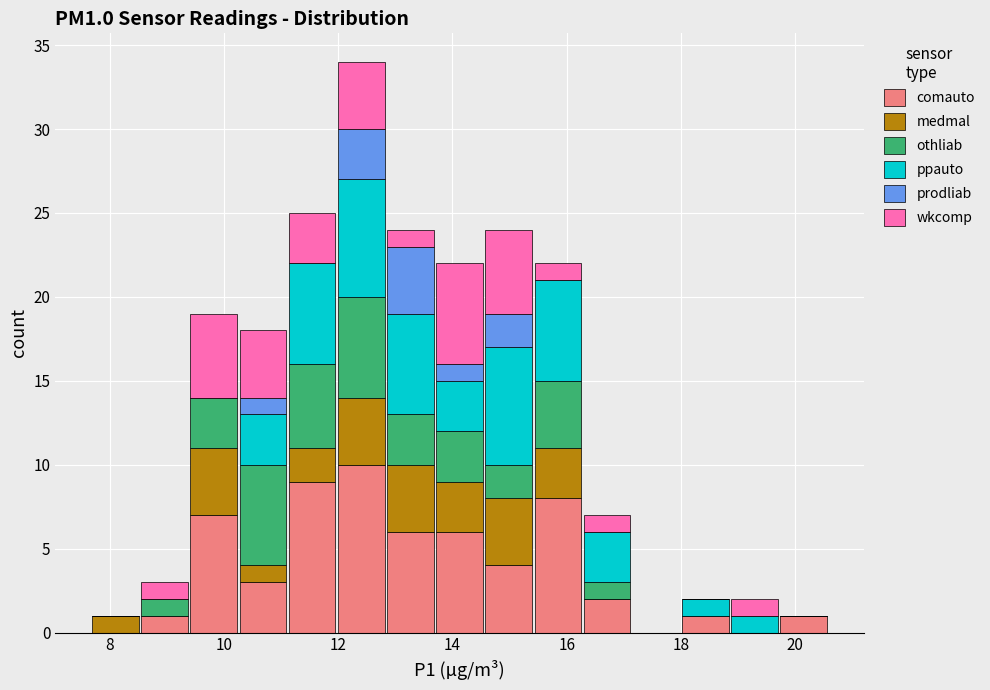

Reading left to right, list every stacked bar in this chart as the range it spans on the x-axis followed by its total height. Neither the bar edges nor the heights are printed on the chart, so give them approximately, as read against the axes.

7.6 to 8.6: 1
8.6 to 9.4: 3
9.4 to 10.2: 19
10.2 to 11.2: 18
11.2 to 12.0: 25
12.0 to 12.8: 34
12.8 to 13.6: 24
13.6 to 14.6: 22
14.6 to 15.4: 24
15.4 to 16.2: 22
16.2 to 17.2: 7
17.2 to 18.0: 0
18.0 to 18.8: 2
18.8 to 19.8: 2
19.8 to 20.6: 1